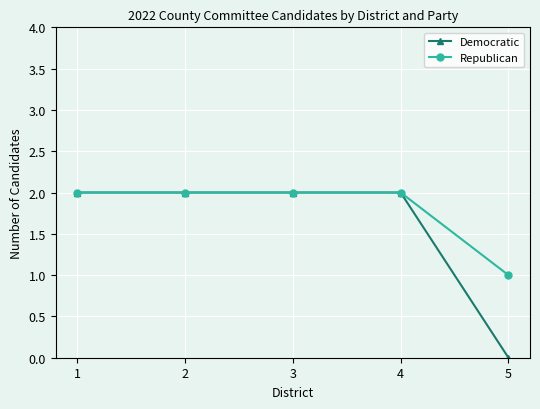

The Democratic series shows 3 at 1. True or false?

False